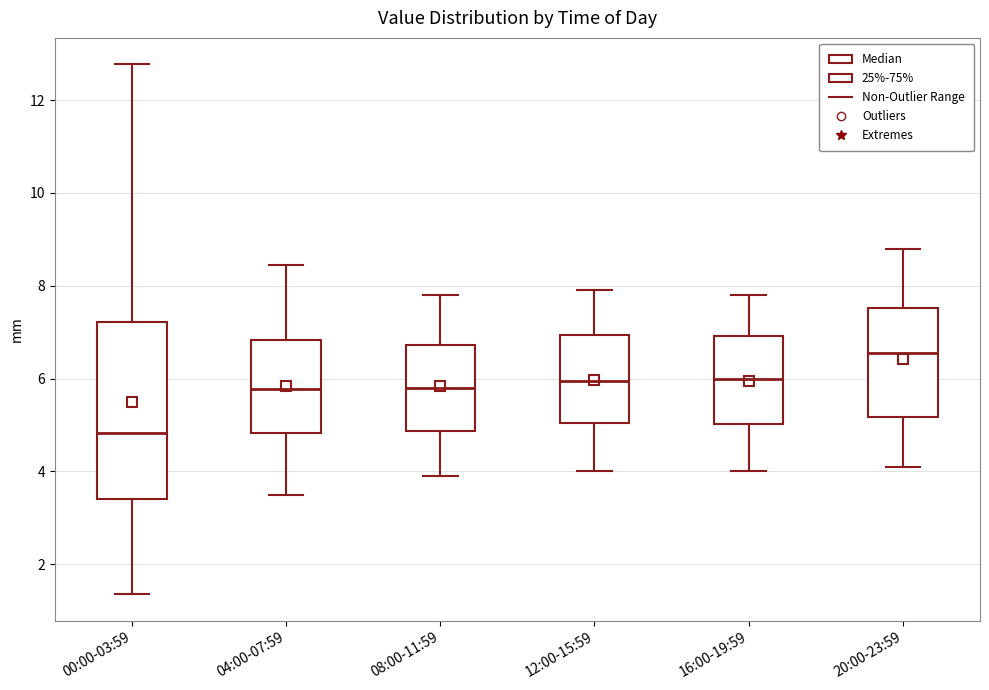

Reading left to right, read every box against the y-axis: the position of its median line, the range the box covers, and the ends of its whiskers. The values are not printed on the chart, so give them approximately, as read against the axis.

00:00-03:59: median 4.8, box 3.4 to 7.2, whiskers 1.4 to 12.8
04:00-07:59: median 5.8, box 4.8 to 6.8, whiskers 3.6 to 8.4
08:00-11:59: median 5.8, box 4.8 to 6.8, whiskers 4.0 to 7.8
12:00-15:59: median 6.0, box 5.0 to 7.0, whiskers 4.0 to 8.0
16:00-19:59: median 6.0, box 5.0 to 7.0, whiskers 4.0 to 7.8
20:00-23:59: median 6.6, box 5.2 to 7.6, whiskers 4.2 to 8.8